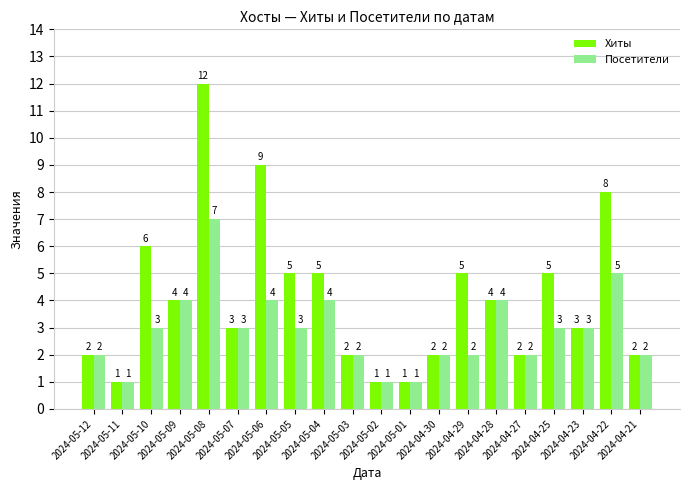

How many groups of bars are there?

20